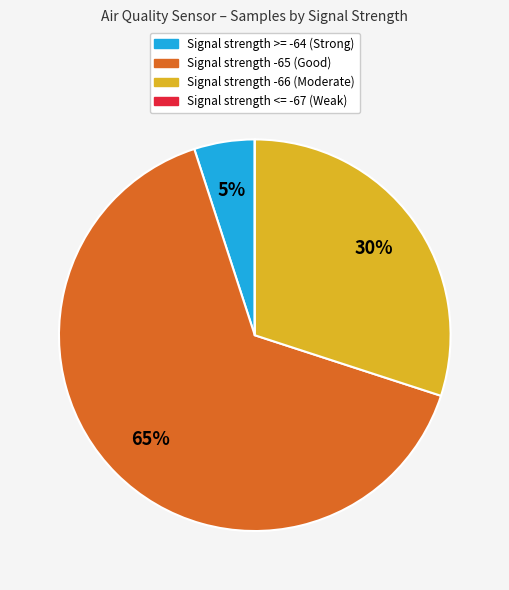

To the nearest percent, what is the average slice percentage?

25%